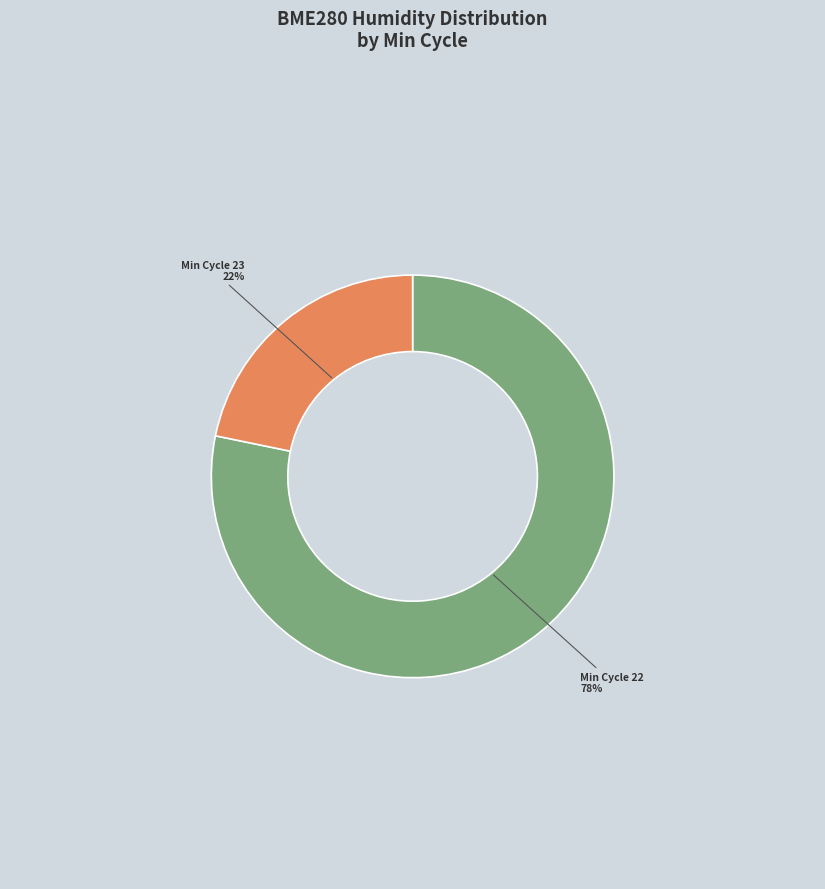

Rank the categories by value from lowest to highest.

Min Cycle 23, Min Cycle 22